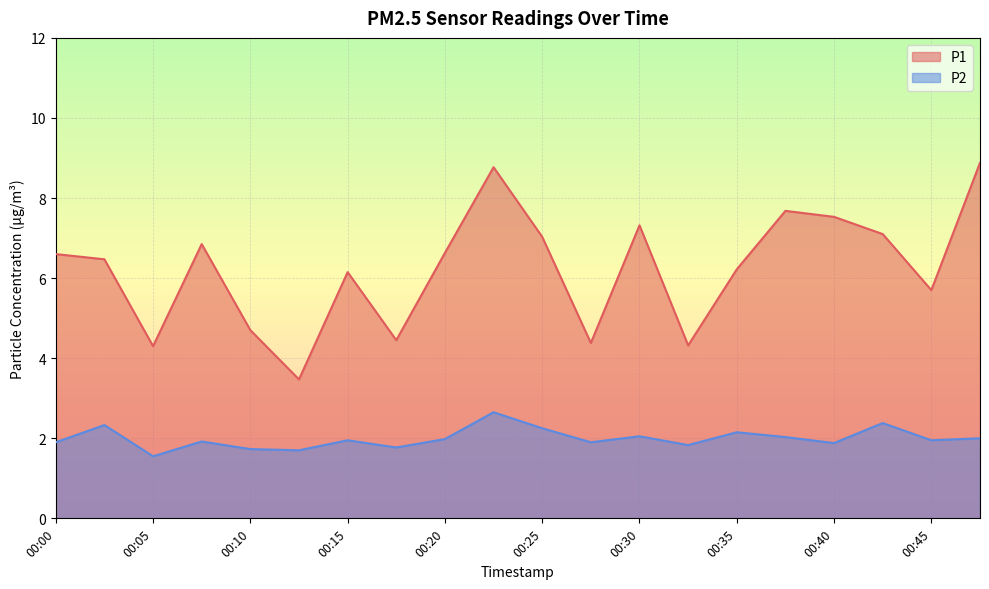

What is the total value across all series at 00:12?

5.2